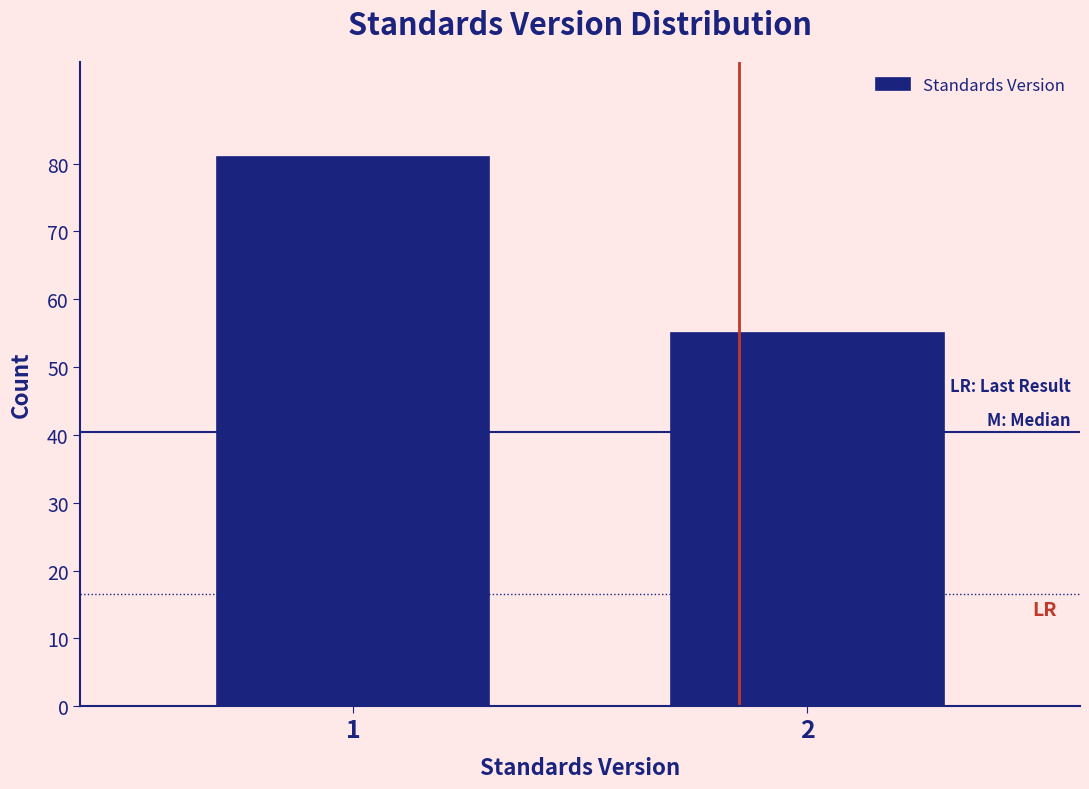

Reading left to right, extract all data points from this chart.

1=81	2=55